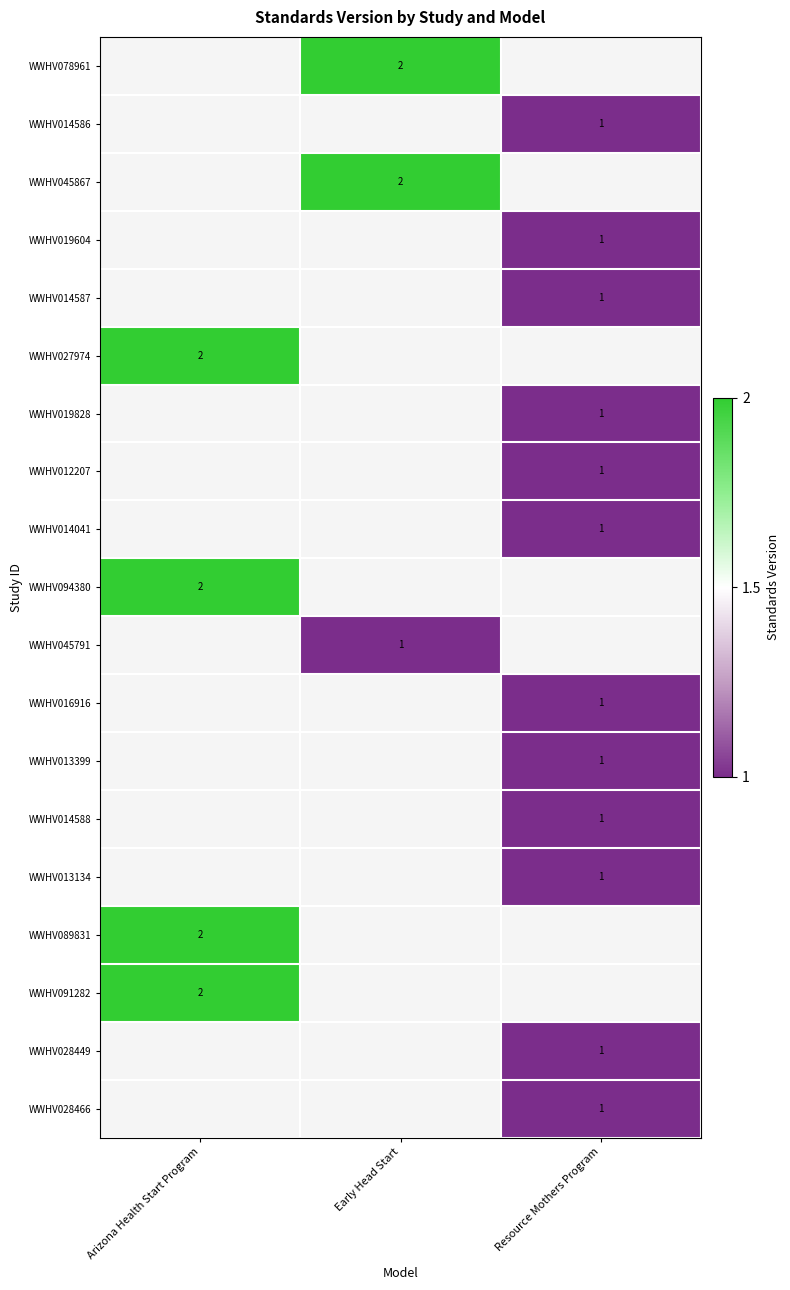

The WWHV014587 series shows 1 at Resource Mothers Program. True or false?

True